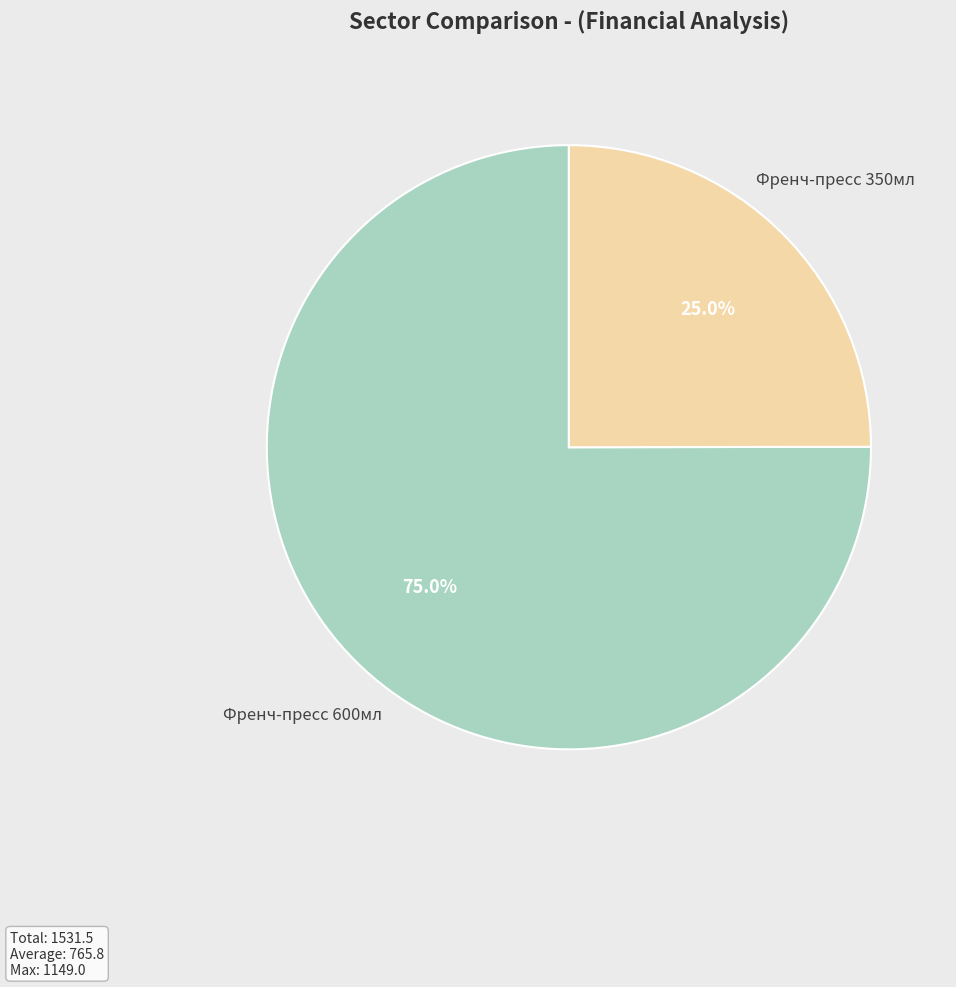

To the nearest percent, what portion does Френч-пресс 600мл represent?

75%